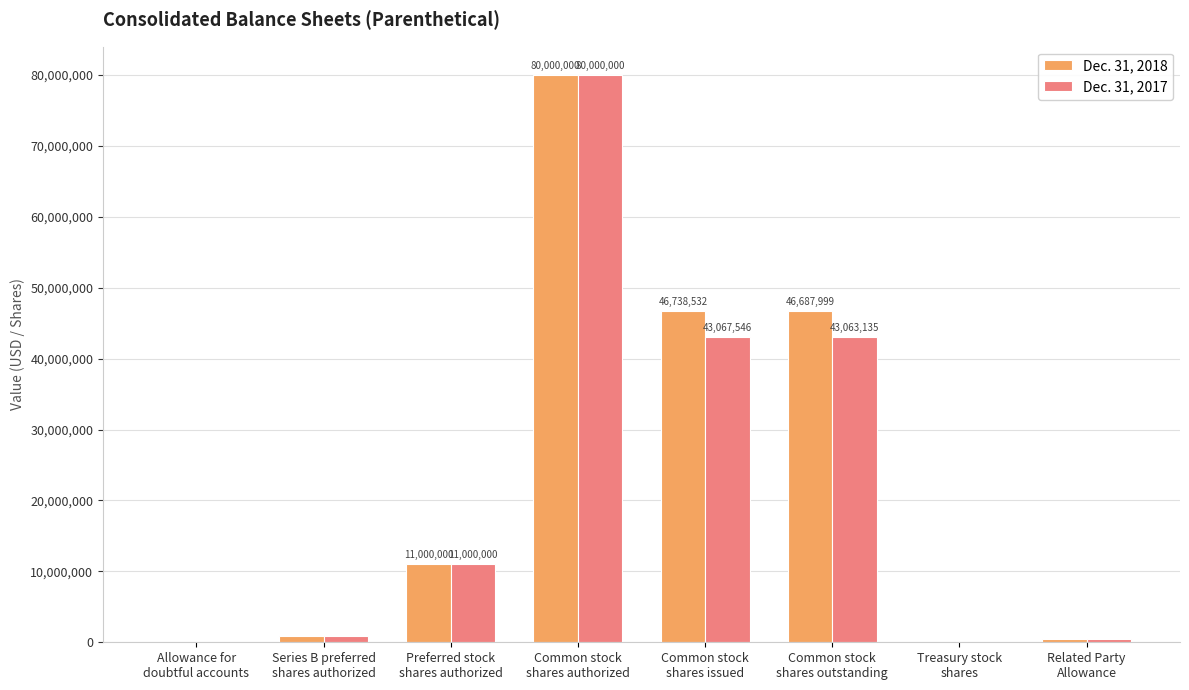

Reading left to right, list all the values displayed in this chart.

Dec. 31, 2018: 1681	902670	11000000	80000000	46738532	46687999	50533	514087
Dec. 31, 2017: 3421	902670	11000000	80000000	43067546	43063135	4411	514087